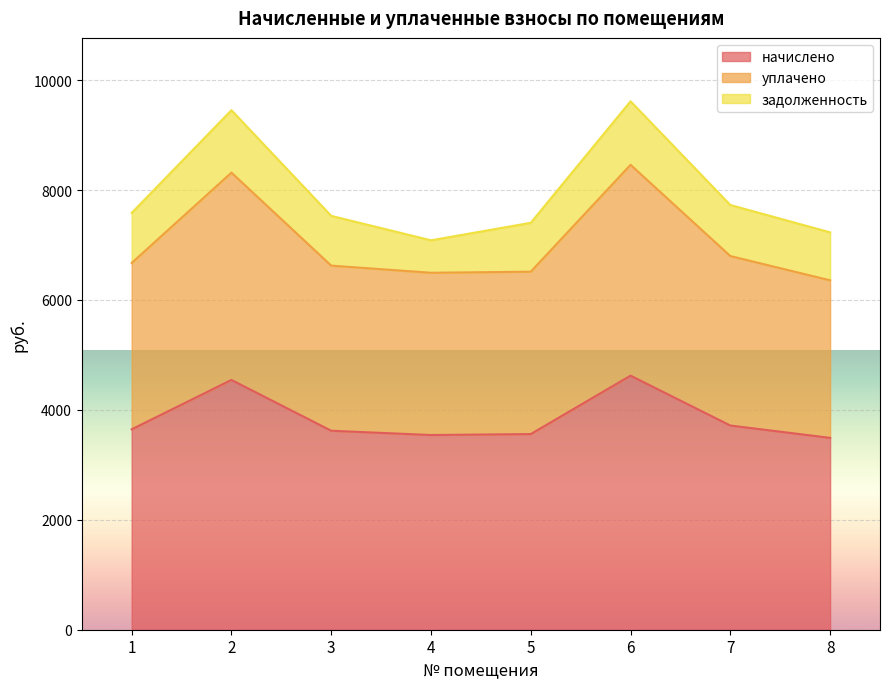

How many data points does each series have?

8